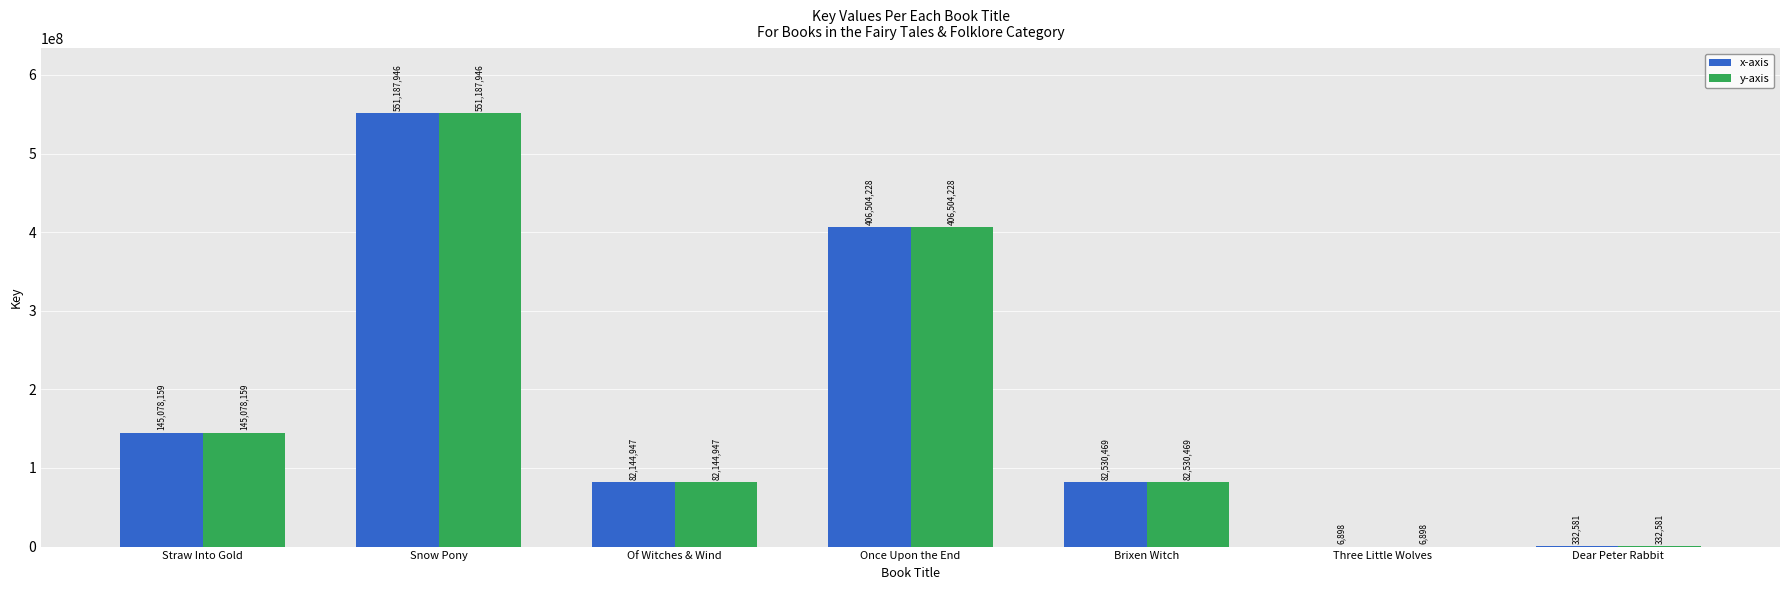

The y-axis series shows 145078159 at Straw Into Gold. True or false?

True